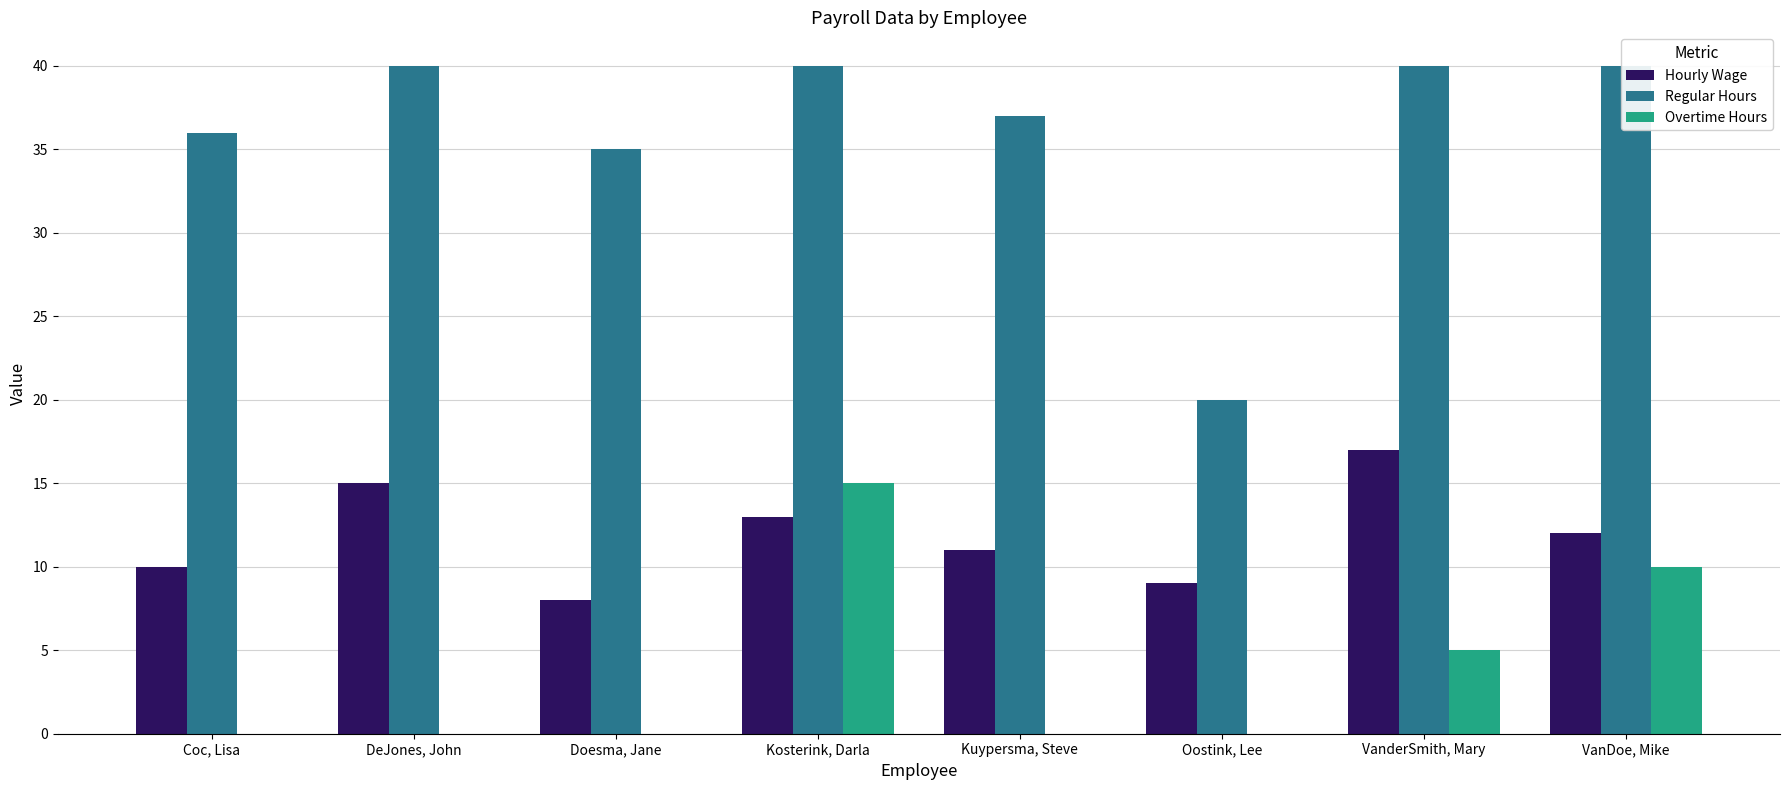

Where does the Hourly Wage series first go above 12?

DeJones, John